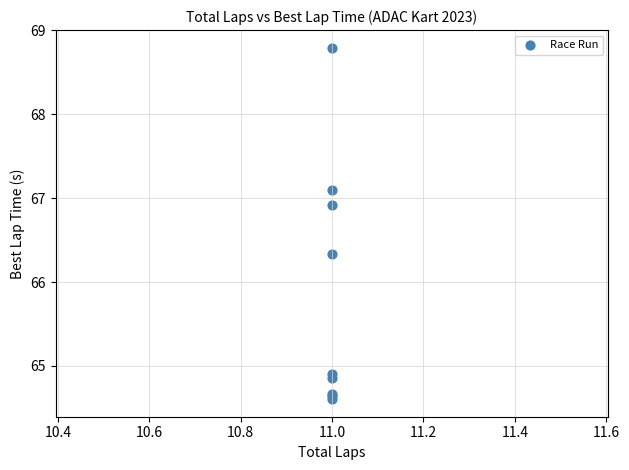

What Y value in the scatter plot is closest to 66?

66.3